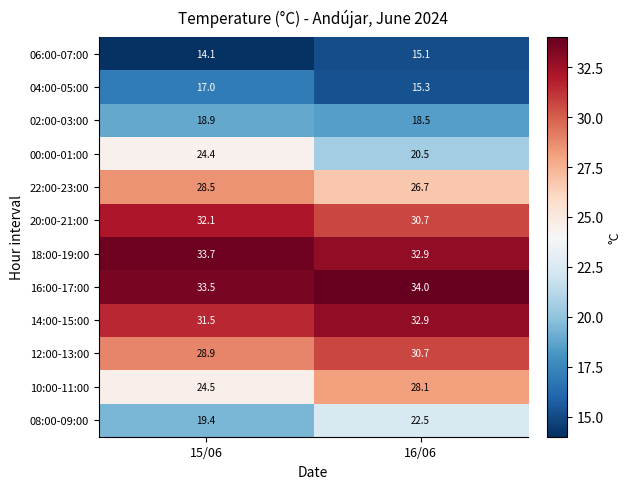

What is the greatest value displayed?

34.0